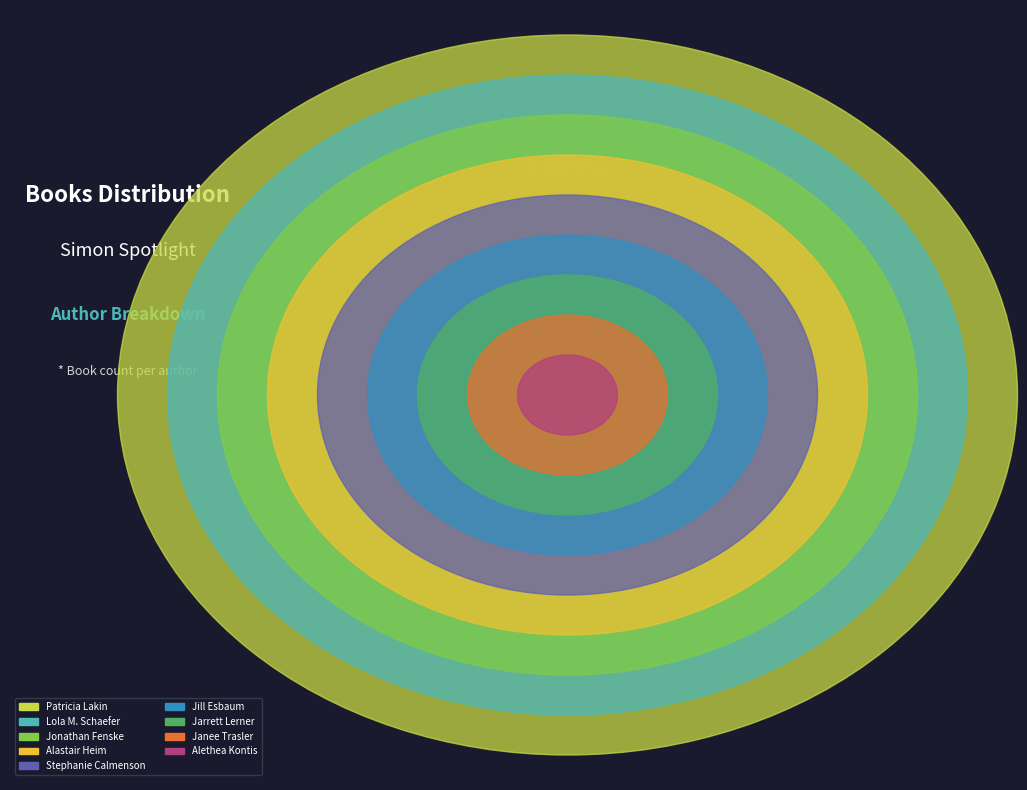

Does any single category account for the majority?

No